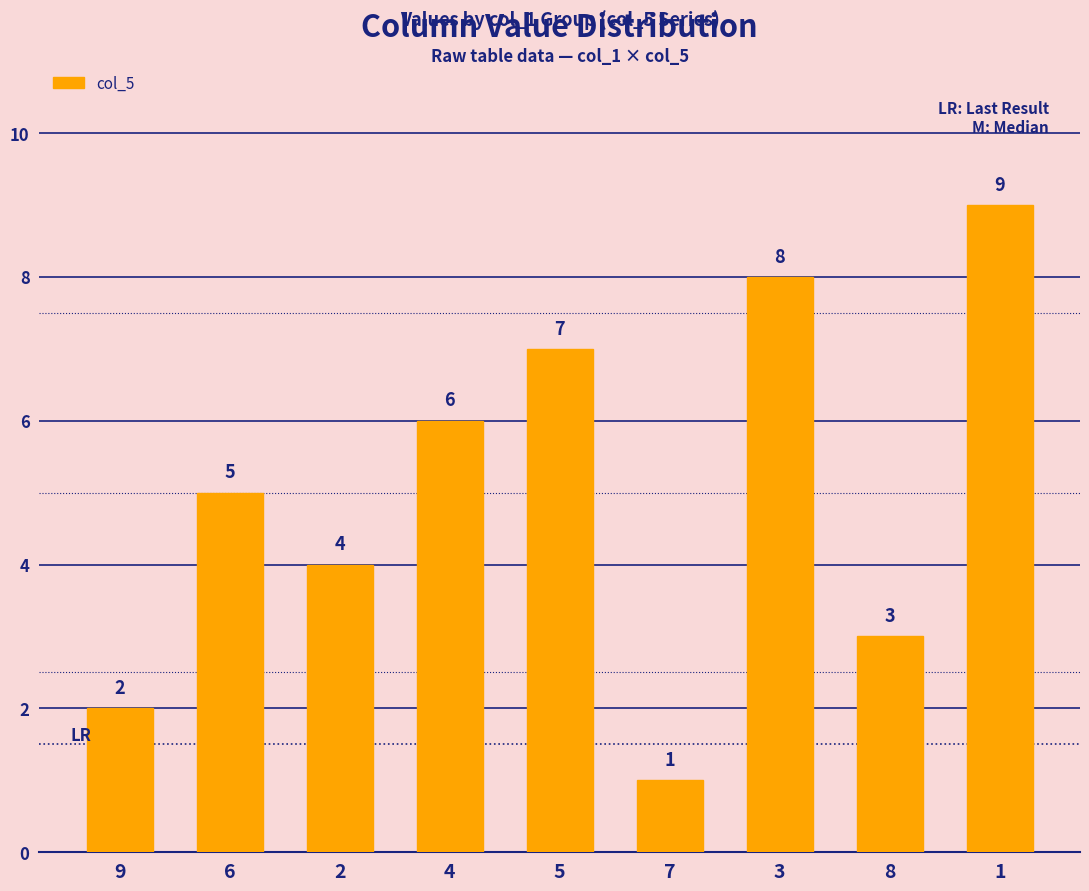

True or false: the data shows 3 at 8.

True